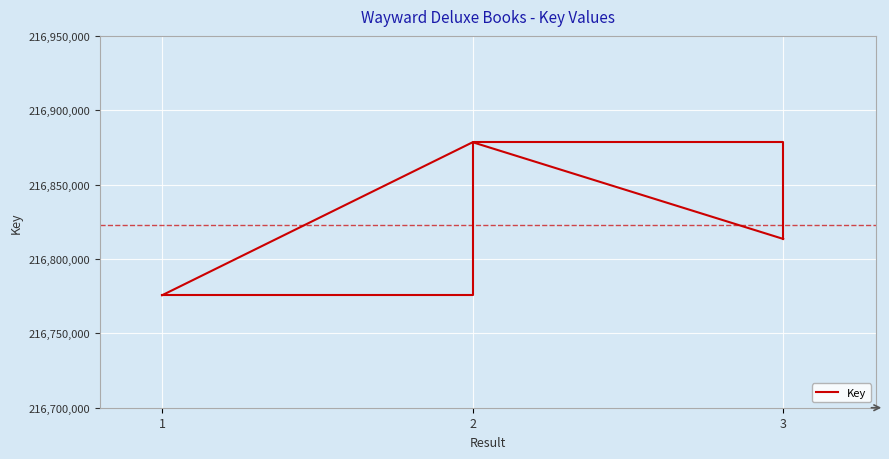

Rank the categories by value from lowest to highest.

1, 3, 2